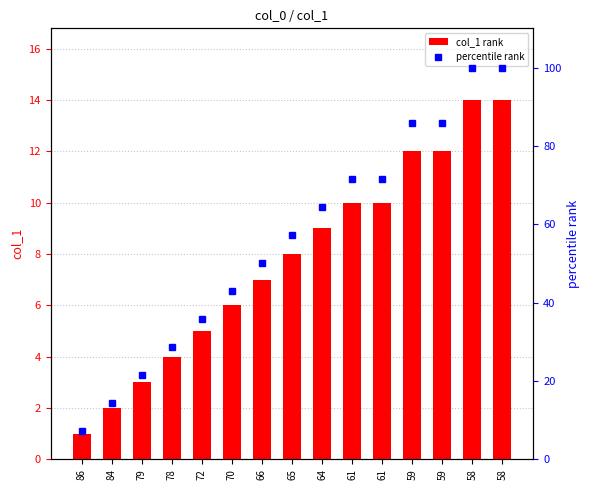

Which series changed the most between 86 and 72?

percentile rank within the sample